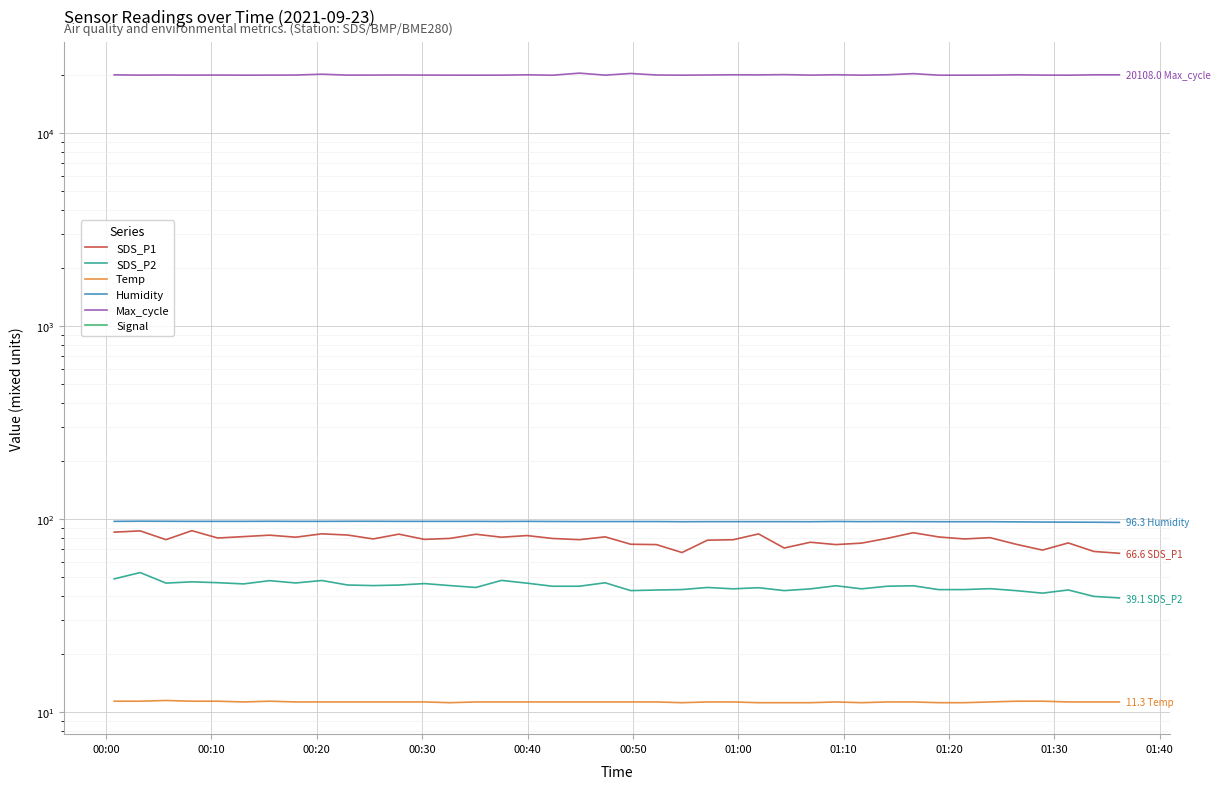

Count the number of categories in the chart.

40